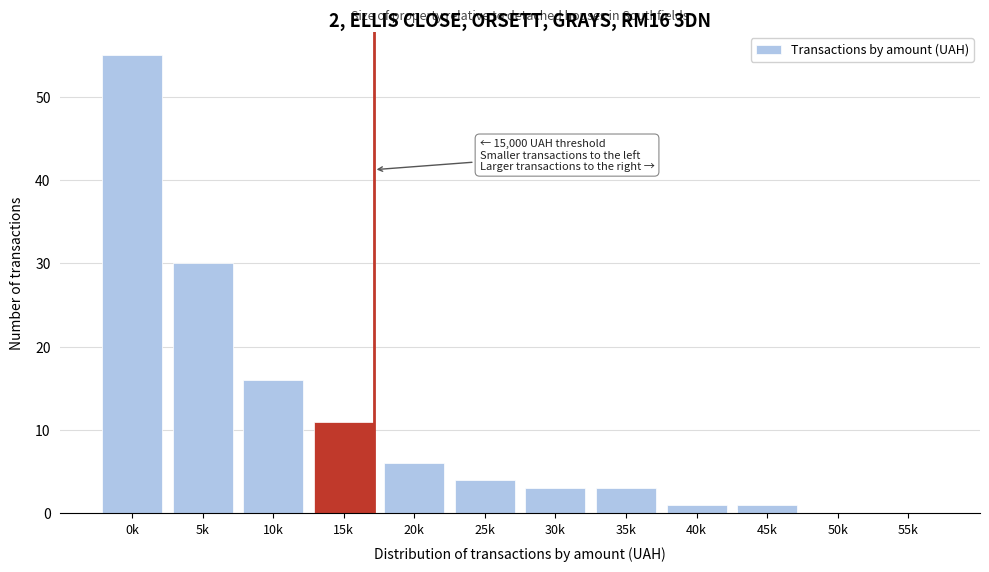

Reading left to right, list all the values displayed in this chart.

0k=55	5k=30	10k=16	15k=11	20k=6	25k=4	30k=3	35k=3	40k=1	45k=1	50k=0	55k=0